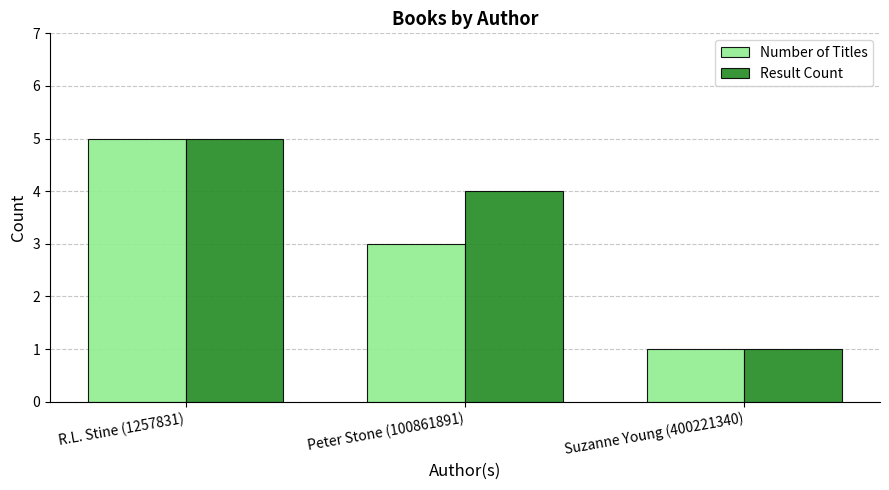

What is the value of the Number of Titles bar at the 3rd from the left?

1